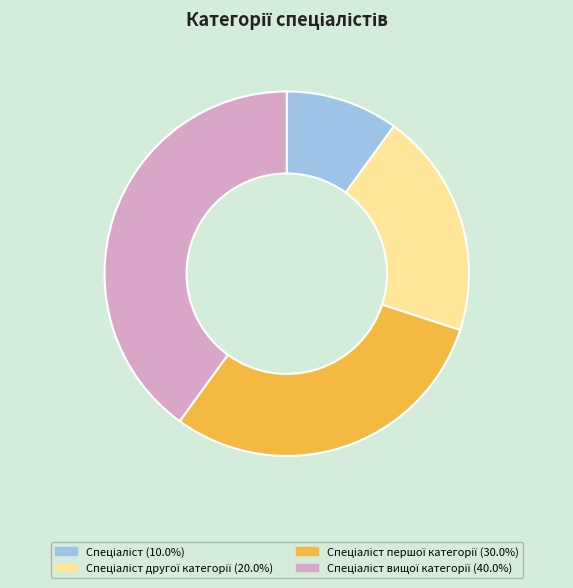

Does any single category account for the majority?

No